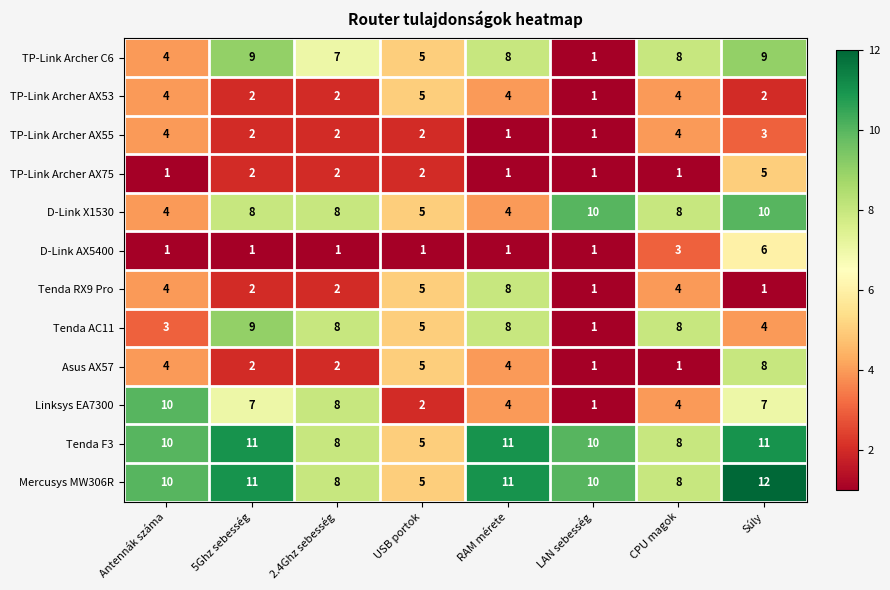

What is the average value of the D-Link X1530 series?

7